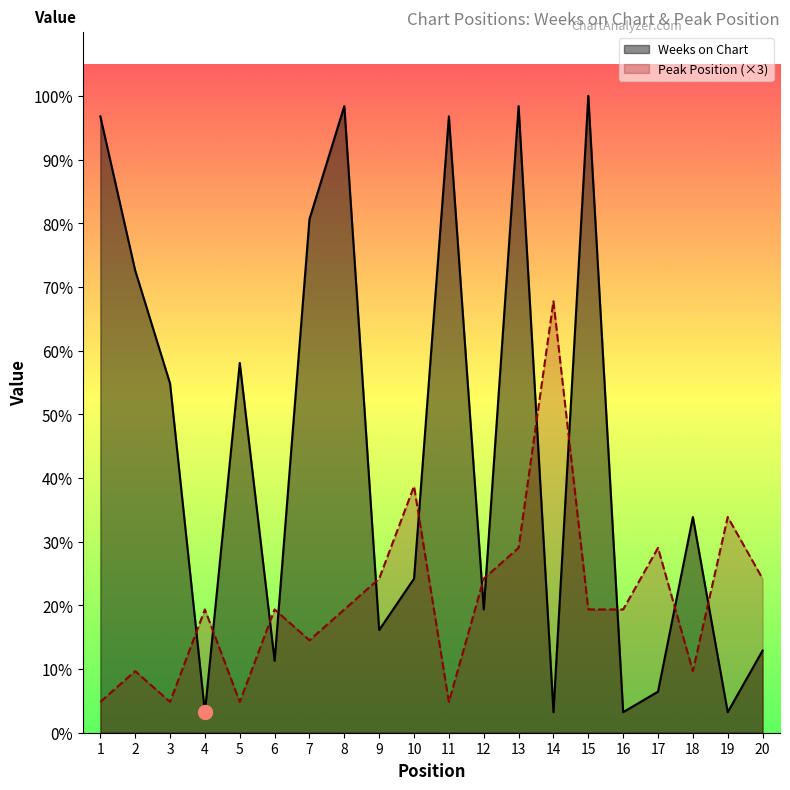

Reading left to right, extract all data points from this chart.

Weeks on Chart: 60	45	34	2	36	7	50	61	10	15	60	12	61	2	62	2	4	21	2	8
Peak Position (×3): 3	6	3	12	3	12	9	12	15	24	3	15	18	42	12	12	18	6	21	15